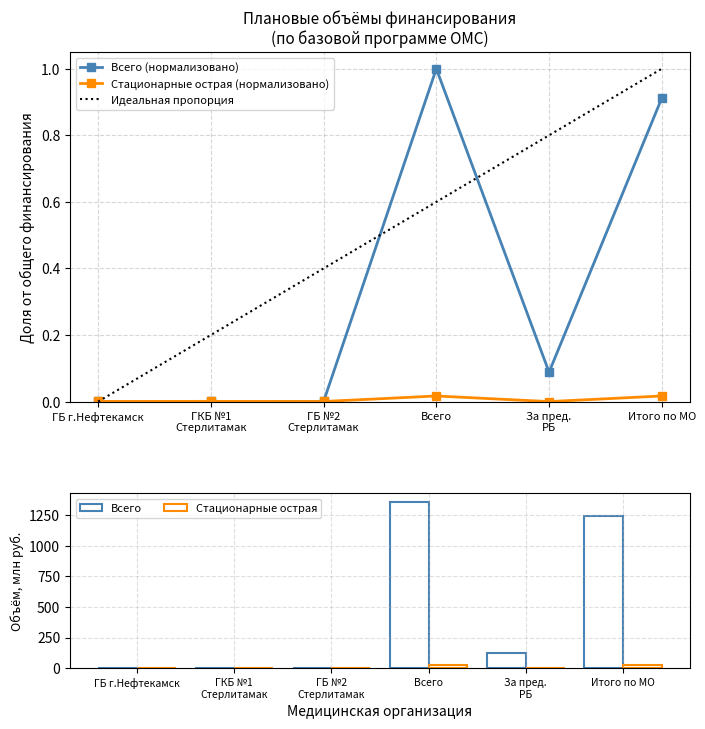

Are the bars horizontal?

No